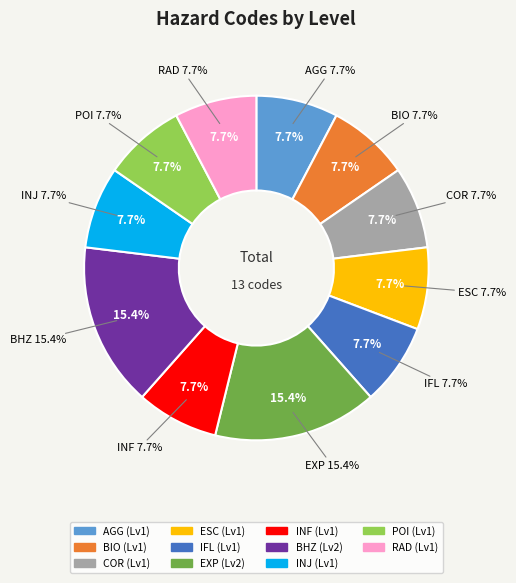

The COR slice represents 8% of the pie. True or false?

True